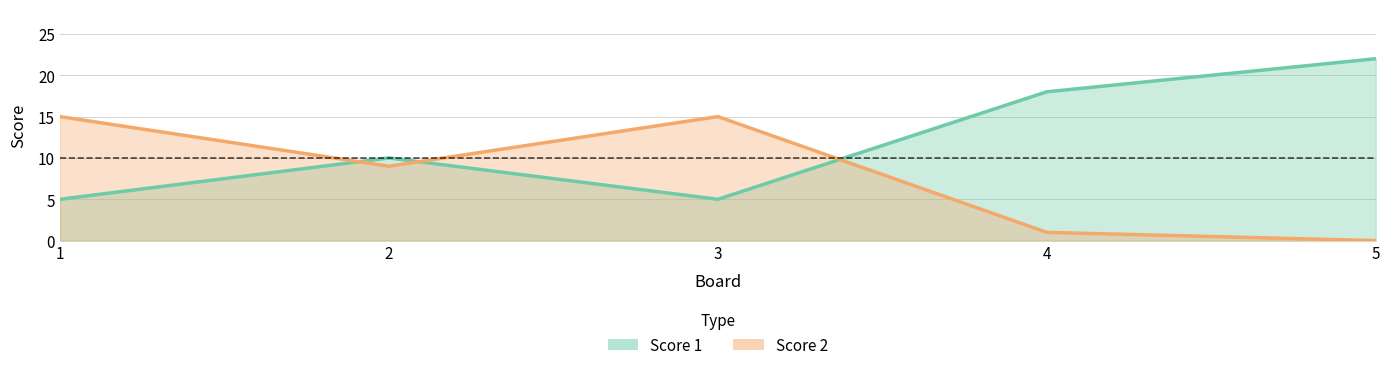

At which category is the sum across all series the highest?

5